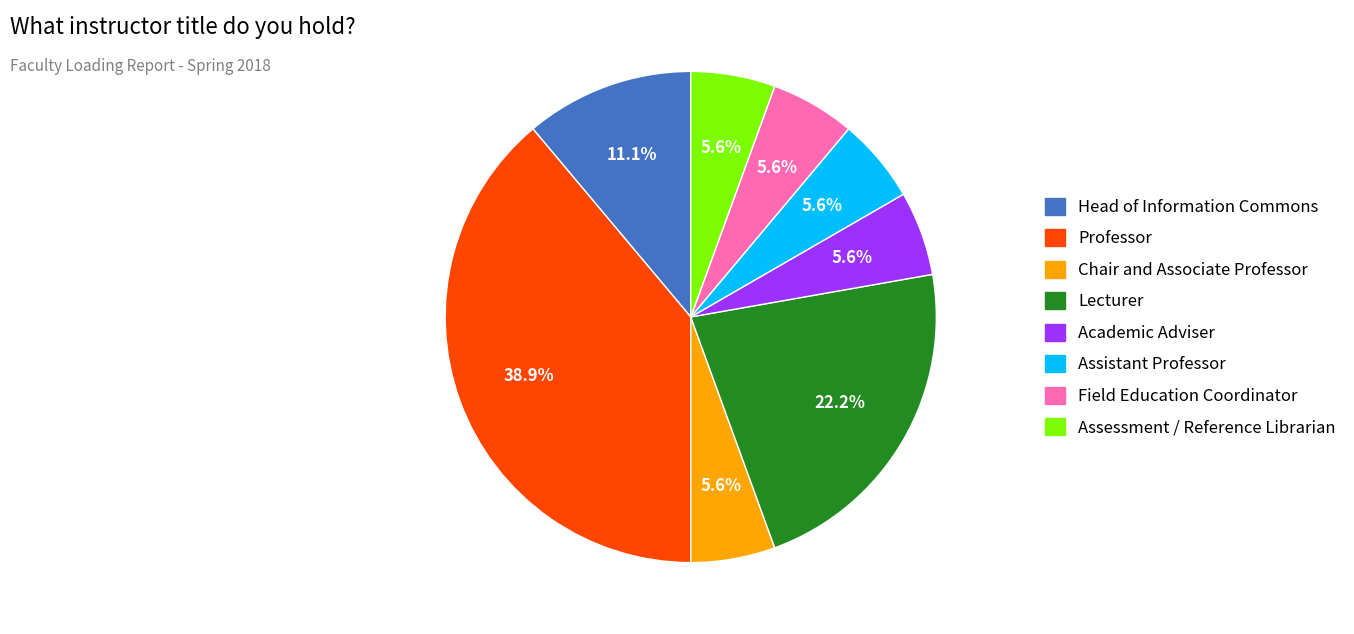

Does Assessment / Reference Librarian represent more than half of the total?

No